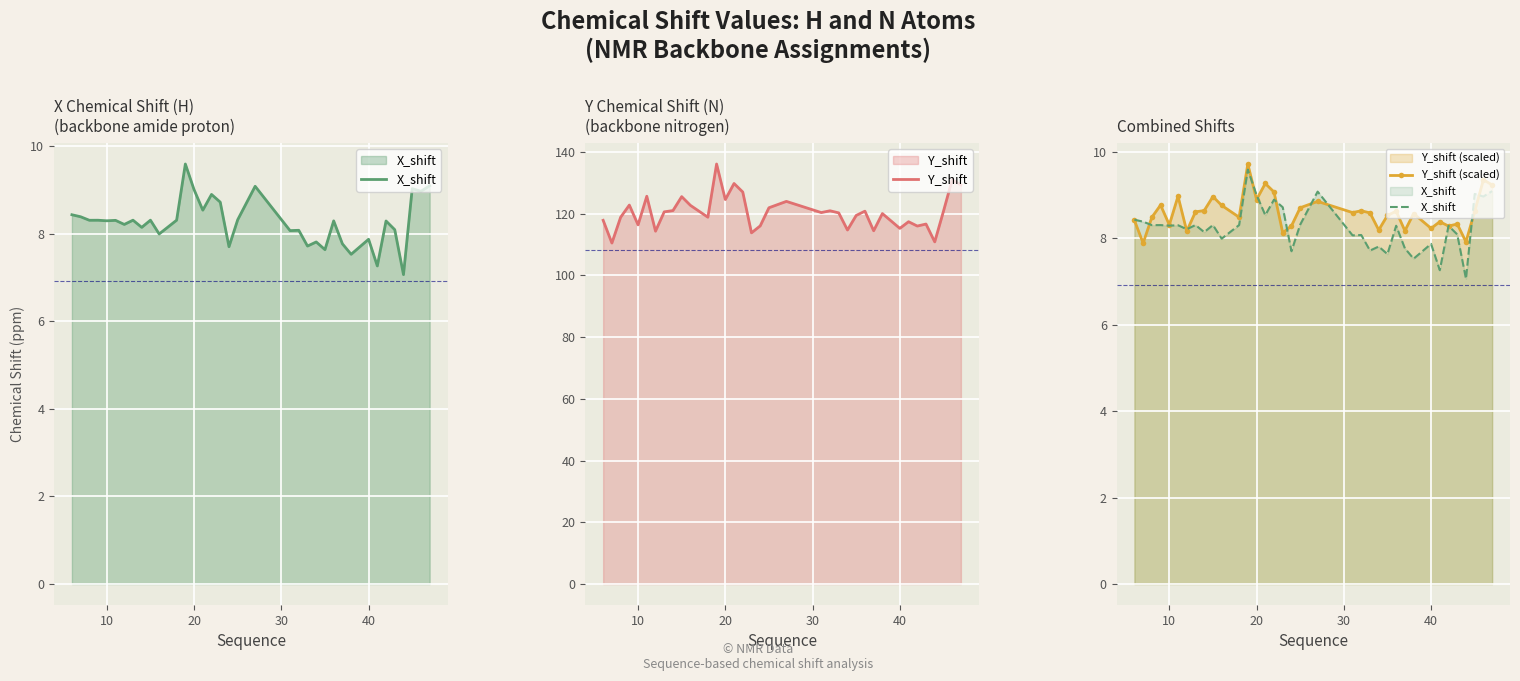

Rank the series by their maximum value, from highest to lowest.

Y_shift, Y_shift (scaled), X_shift